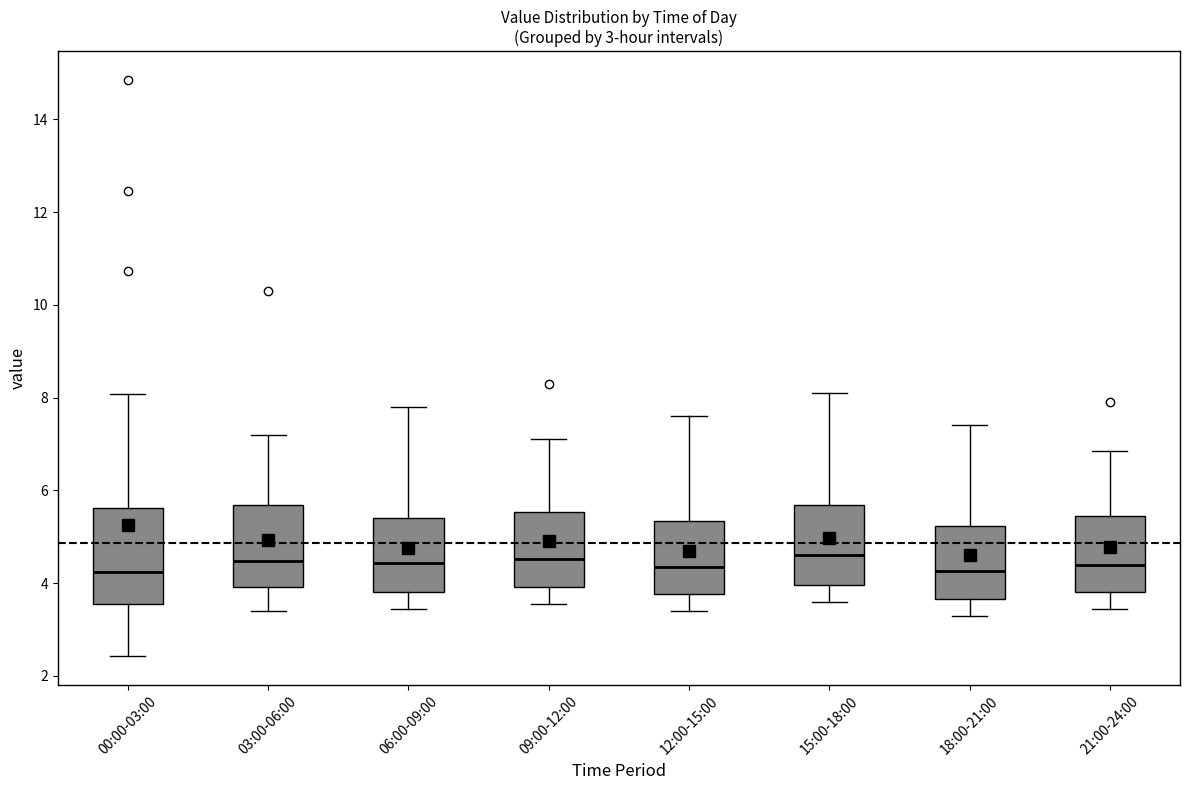

Which box is the tallest, from its lower edge to its upper edge?

00:00-03:00